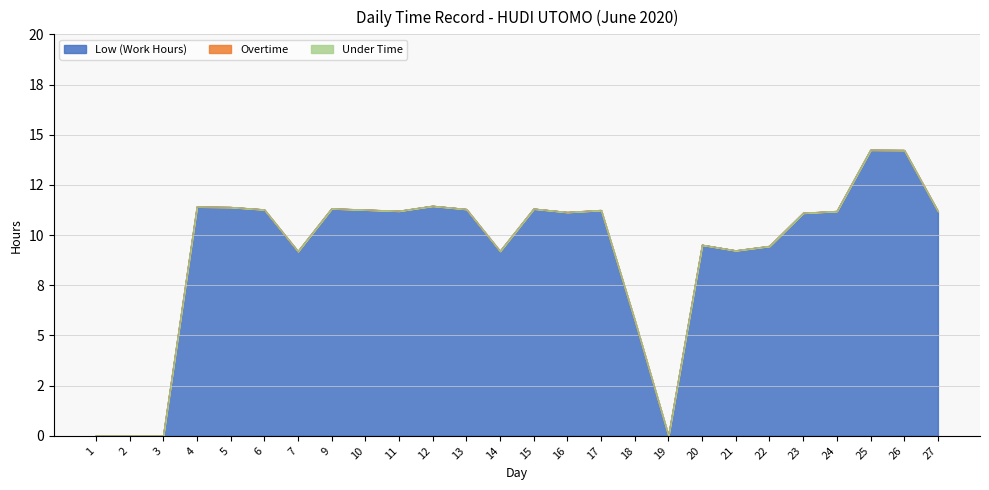

Between 5 and 15, which series saw the biggest shift?

Low (Work Hours)